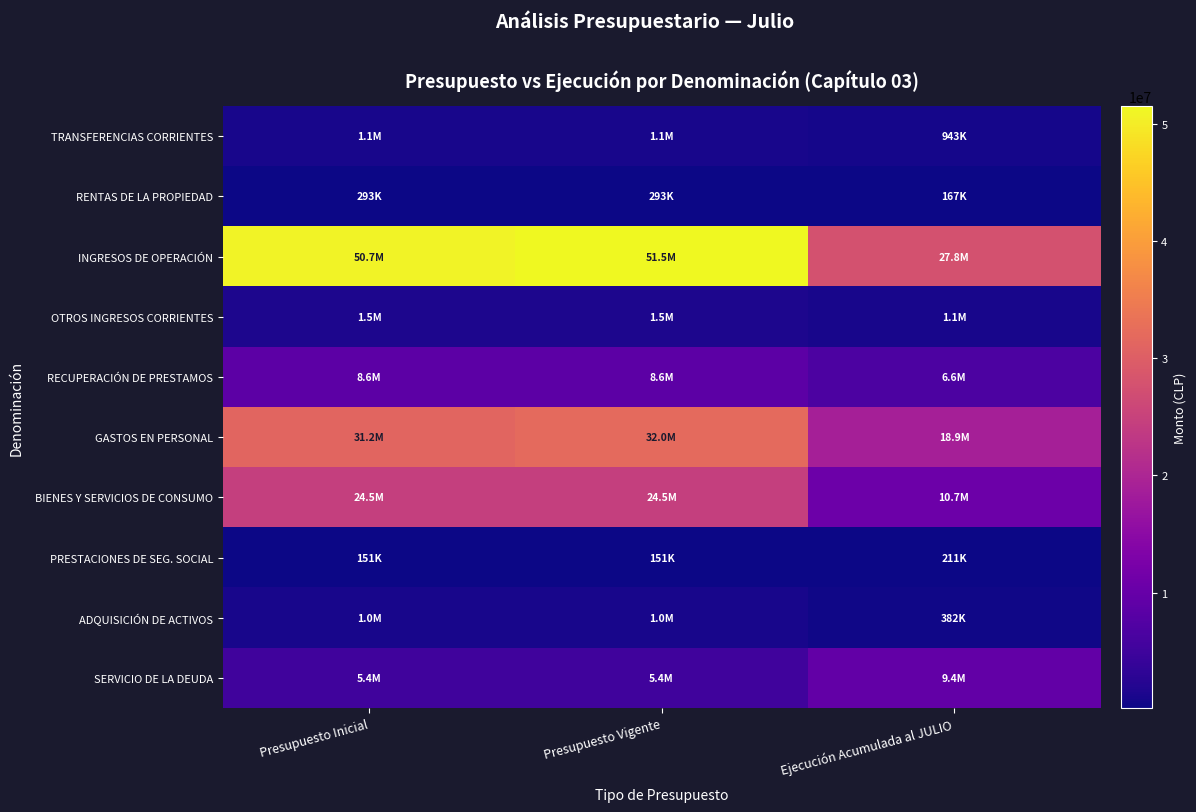

Which series has the largest range (max minus min)?

INGRESOS DE OPERACIÓN